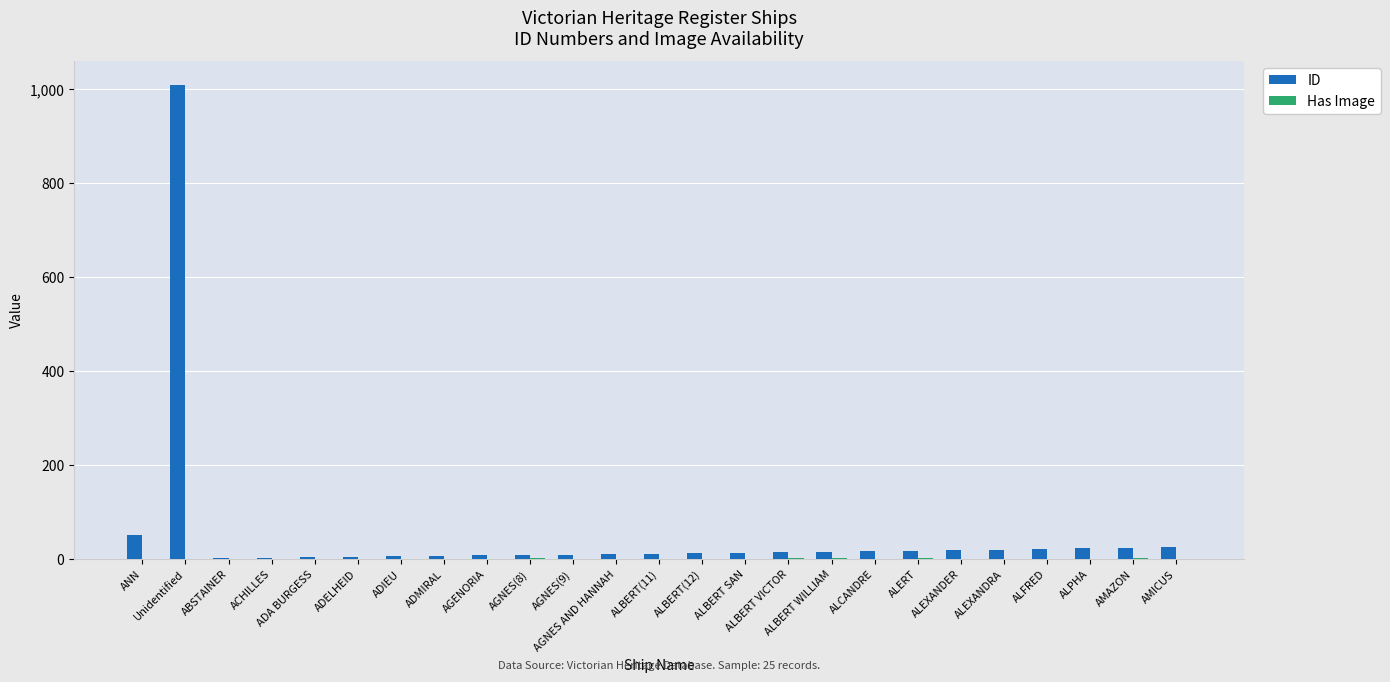

What is the sum of all ID values?

1339